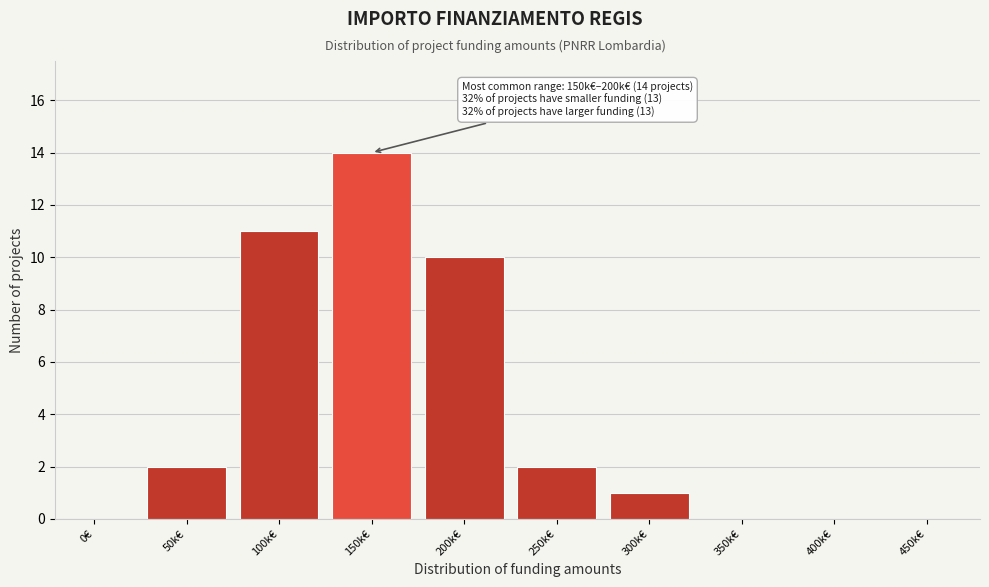

Reading left to right, transcribe all the data shown in this chart.

0€=0	50k€=2	100k€=11	150k€=14	200k€=10	250k€=2	300k€=1	350k€=0	400k€=0	450k€=0